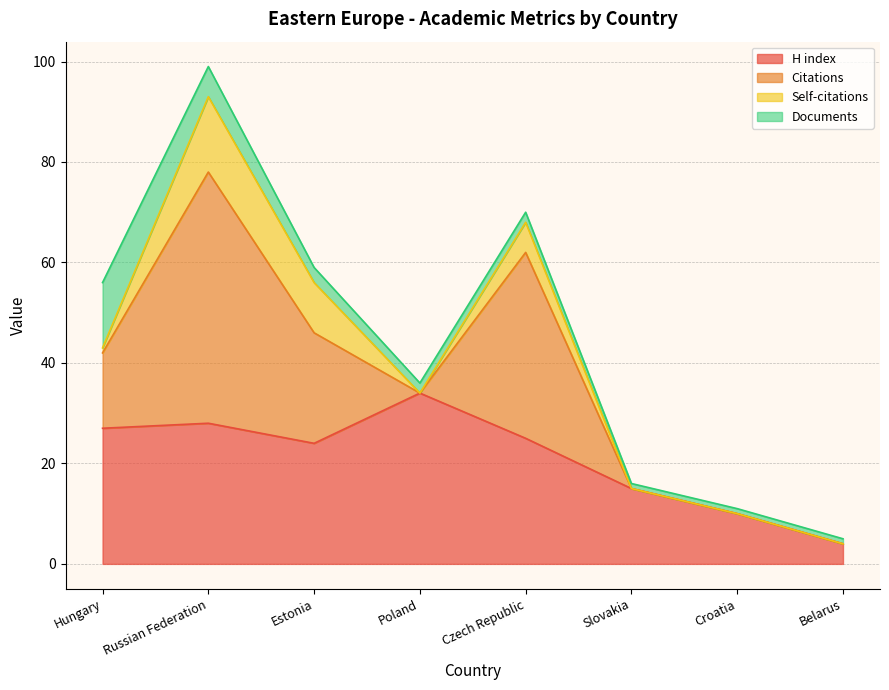

Reading left to right, what are all the values shown in this chart?

H index: Hungary=27	Russian Federation=28	Estonia=24	Poland=34	Czech Republic=25	Slovakia=15	Croatia=10	Belarus=4
Citations: Hungary=15	Russian Federation=50	Estonia=22	Poland=0	Czech Republic=37	Slovakia=0	Croatia=0	Belarus=0
Self-citations: Hungary=1	Russian Federation=15	Estonia=10	Poland=0	Czech Republic=6	Slovakia=0	Croatia=0	Belarus=0
Documents: Hungary=13	Russian Federation=6	Estonia=3	Poland=2	Czech Republic=2	Slovakia=1	Croatia=1	Belarus=1